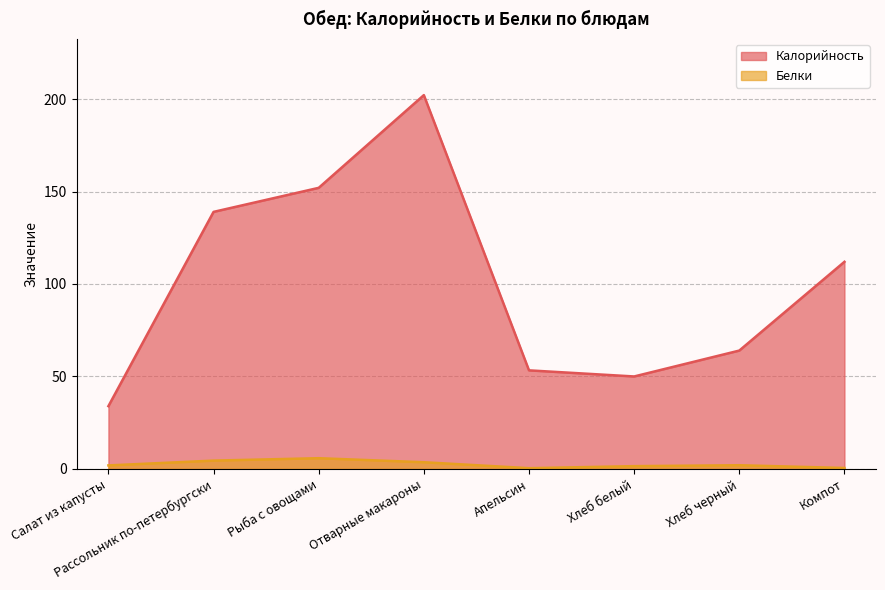

How many lines are shown in the chart?

2